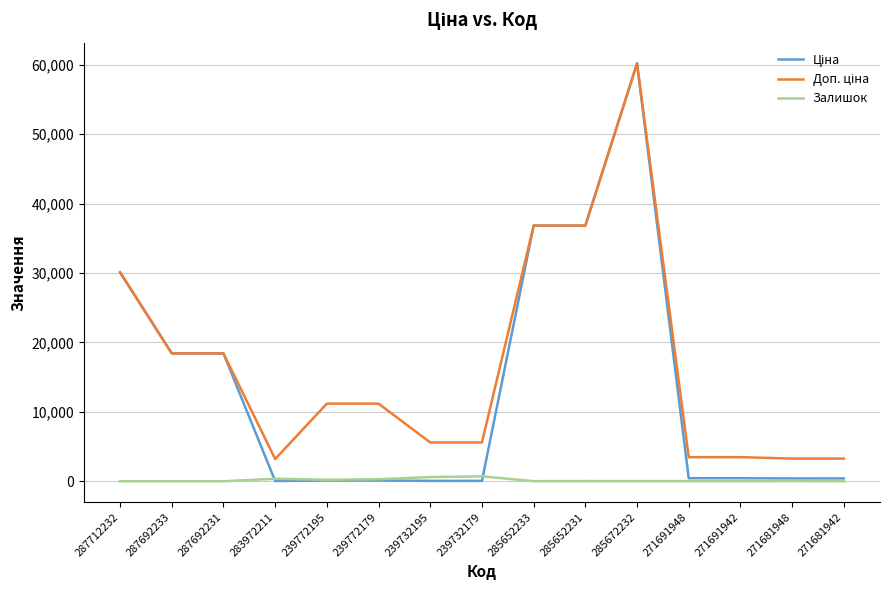

What is the greatest value displayed?

60205.6